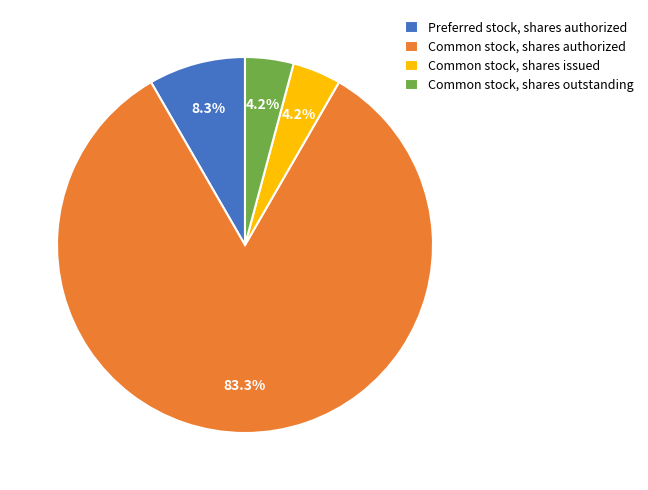

To the nearest percent, what portion does Common stock, shares authorized represent?

83%